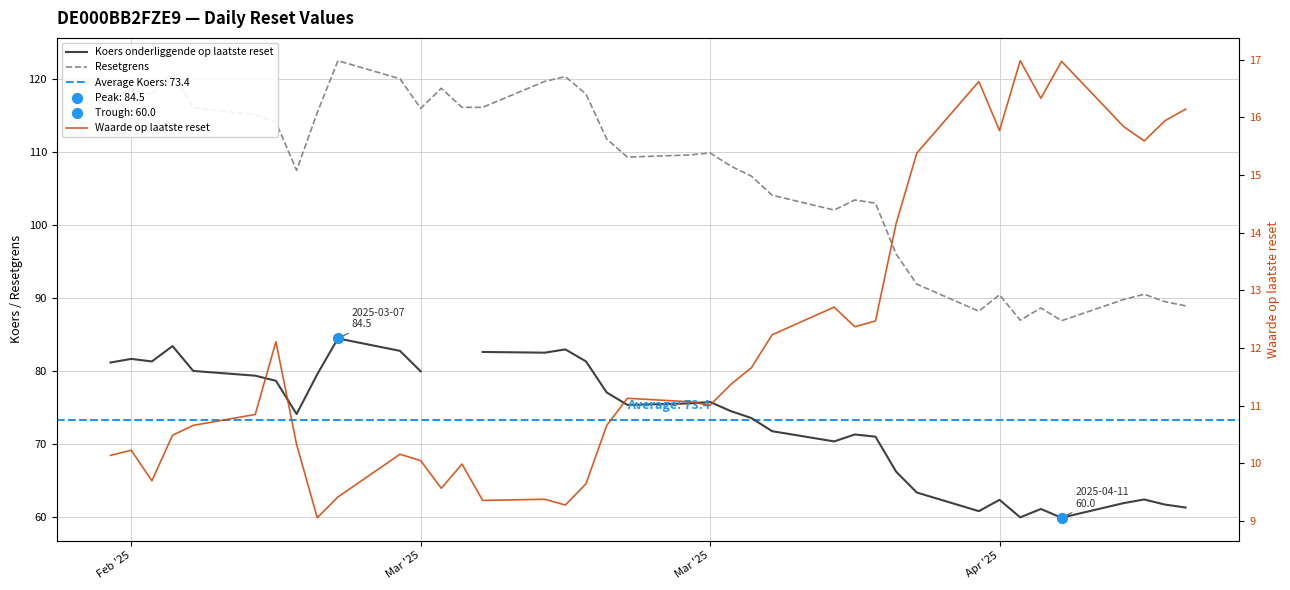

Which series has the largest Y range (max minus min)?

Resetgrens